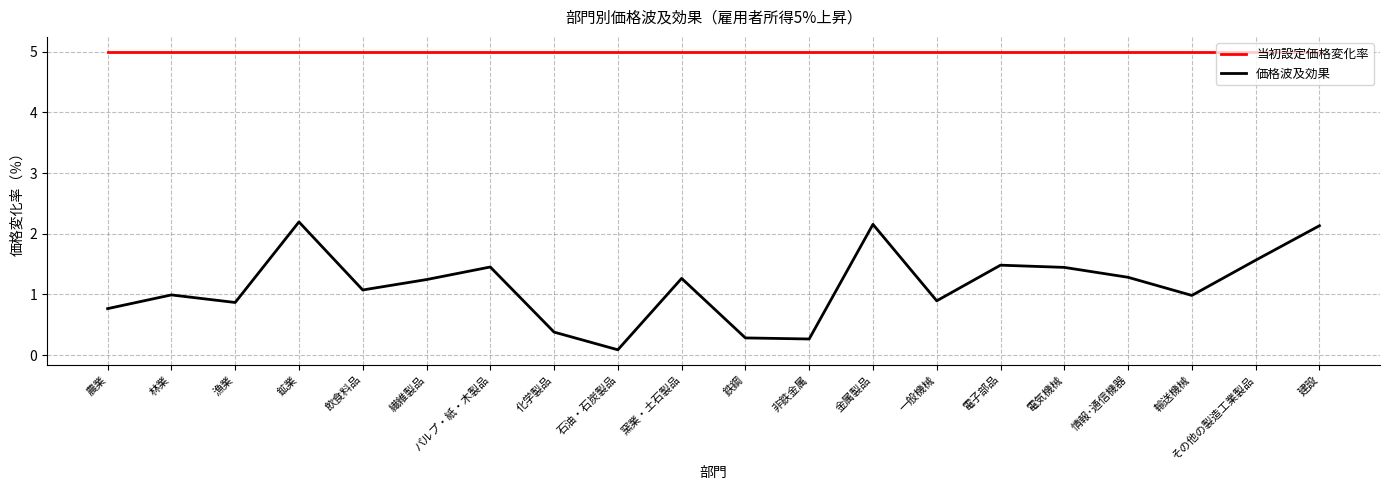

Between 一般機械 and その他の製造工業製品, which series saw the biggest shift?

価格波及効果